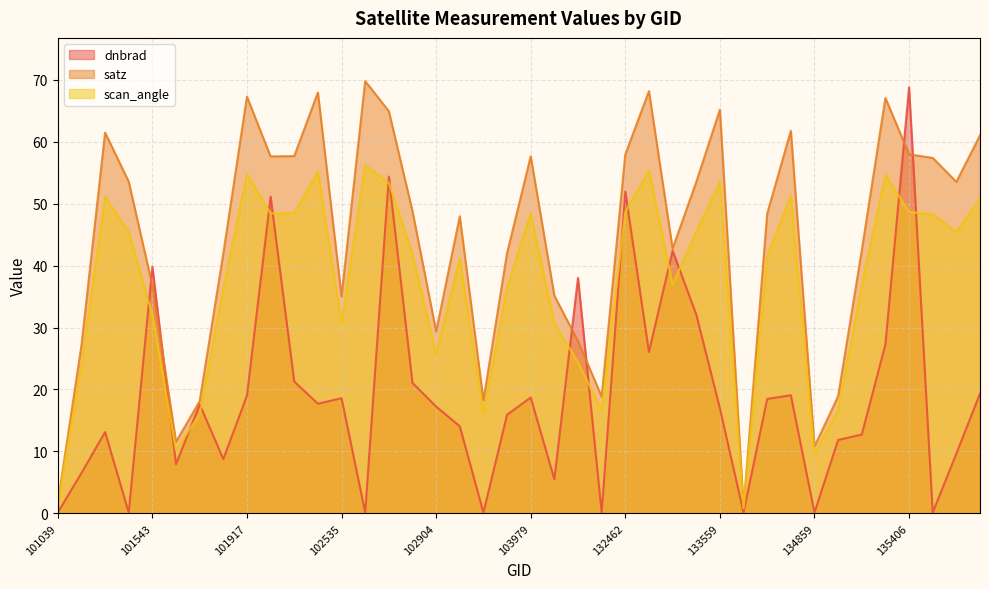

What is the average value of the satz series?

44.2